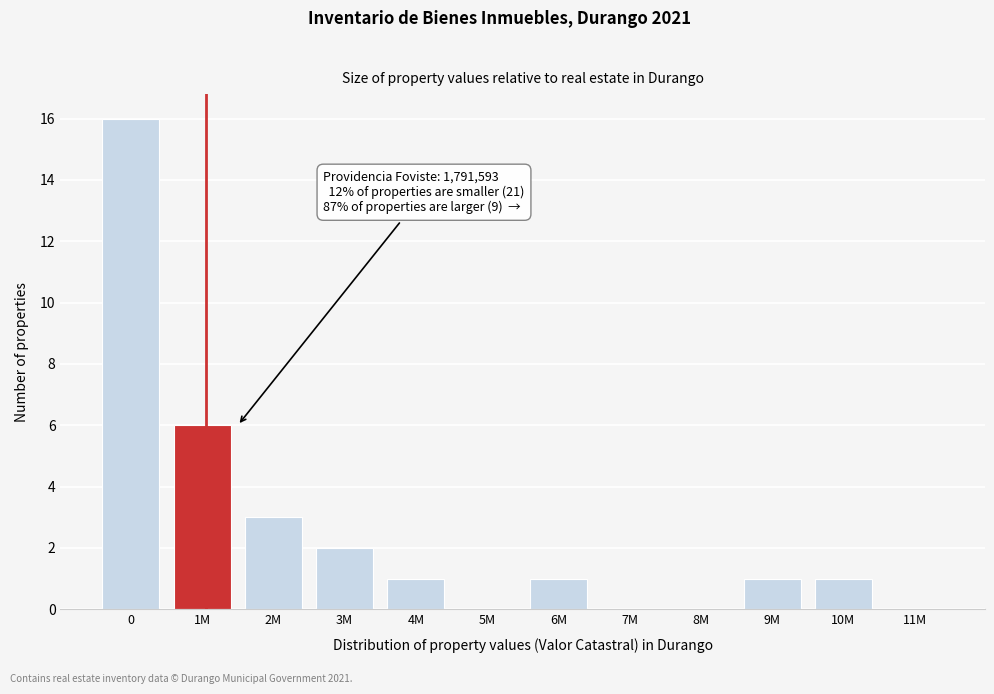

Reading right to left, list all the values displayed in this chart.

11M=0	10M=1	9M=1	8M=0	7M=0	6M=1	5M=0	4M=1	3M=2	2M=3	1M=6	0=16